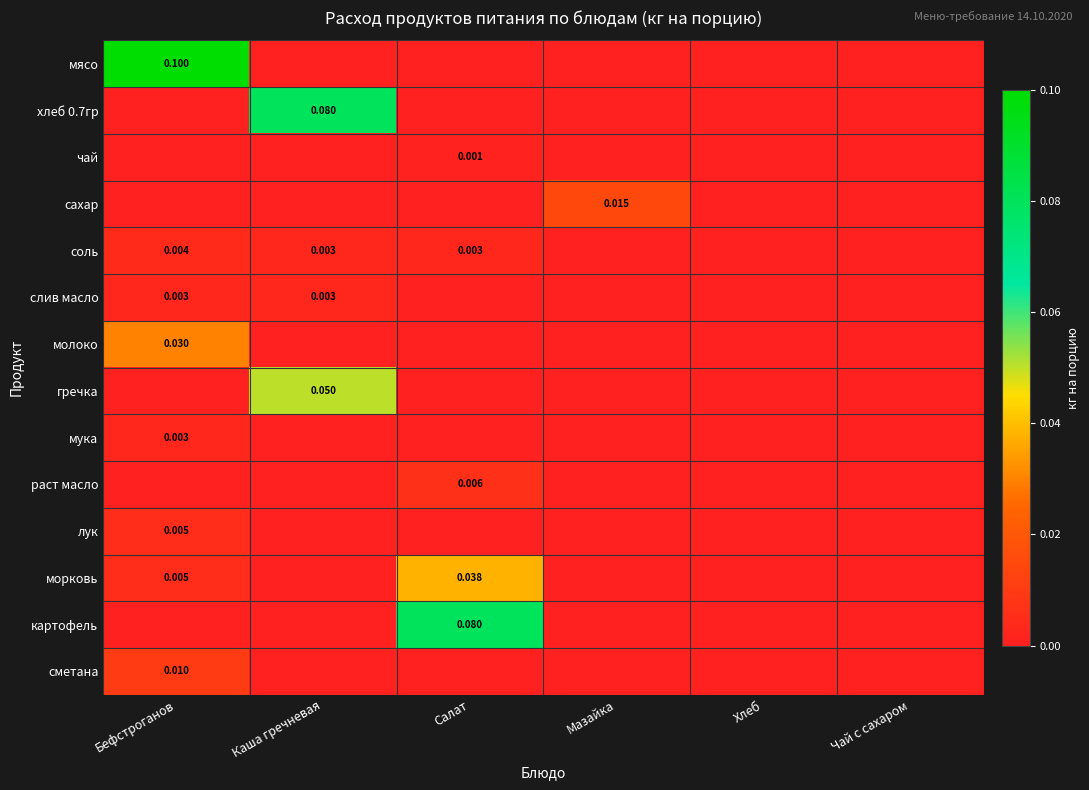

Rank the categories by молоко value from lowest to highest.

Каша гречневая, Салат, Мазайка, Хлеб, Чай с сахаром, Бефстроганов